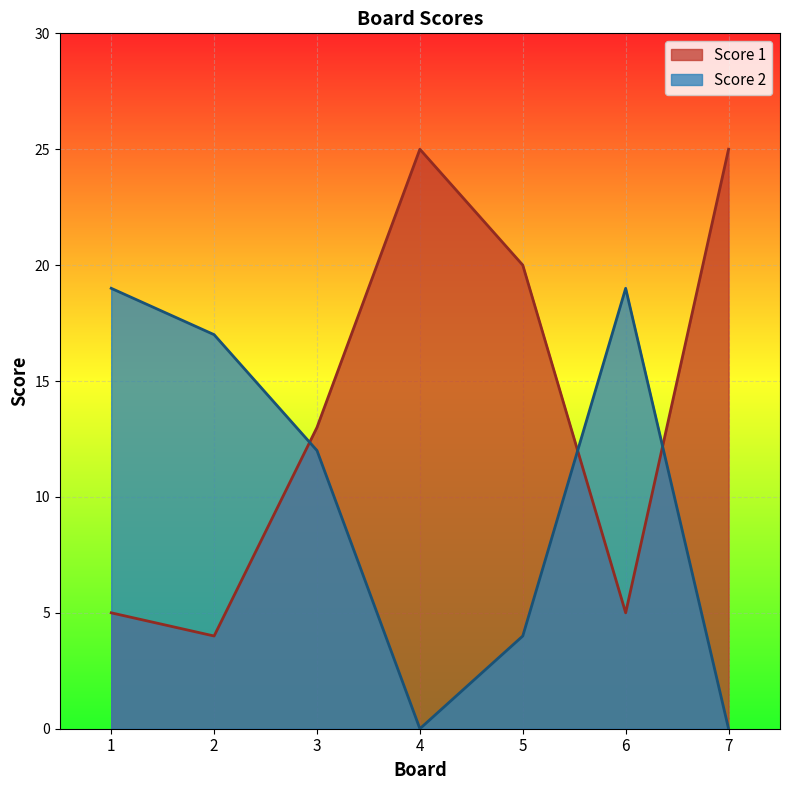

How many intersections are there between Score 1 and Score 2?

3